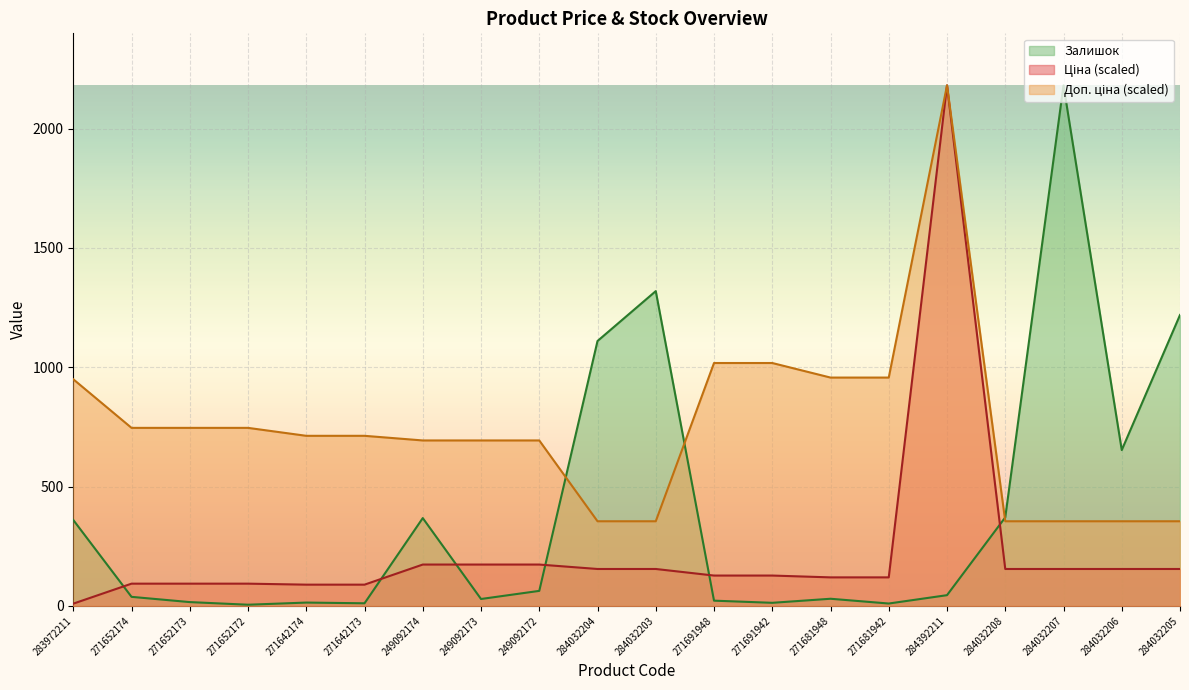

What is the value of the Ціна point at the 1st from the left?

9.5